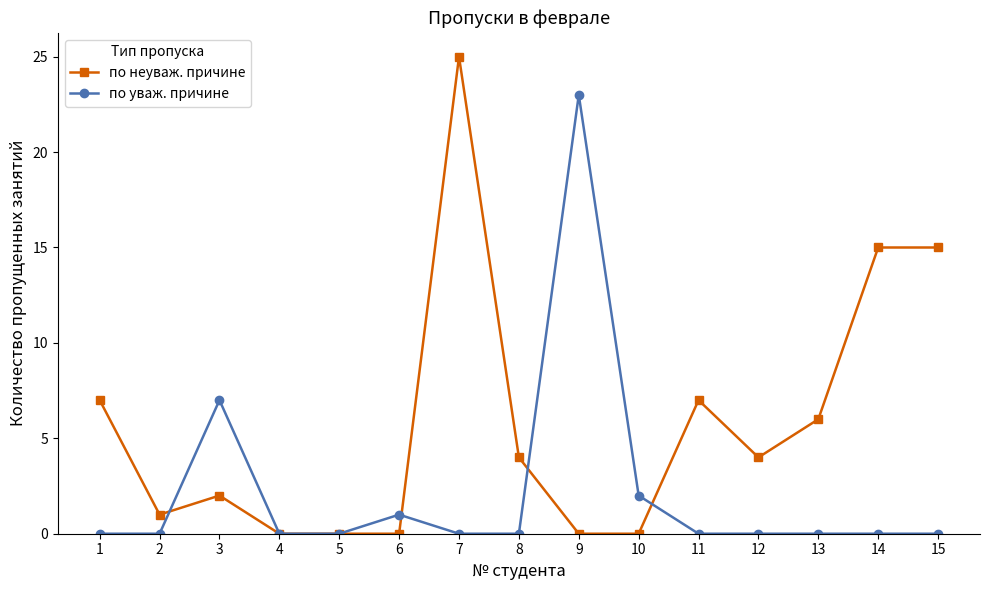

Count the number of categories in the chart.

15